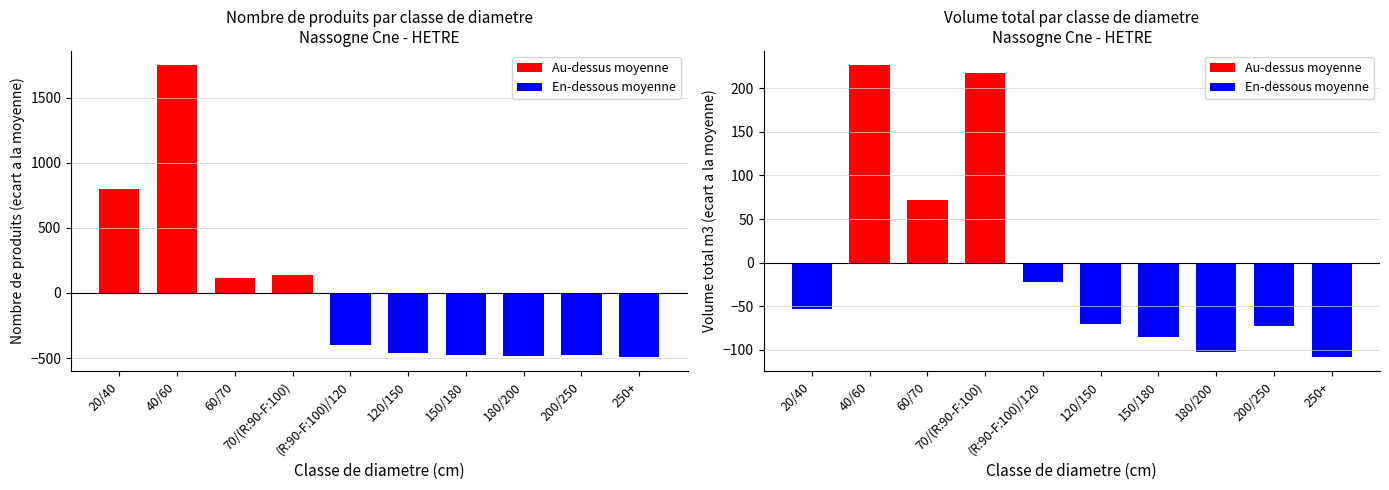

Rank the series at 180/200 from lowest to highest value.

produit_nbre, produit_vtgr